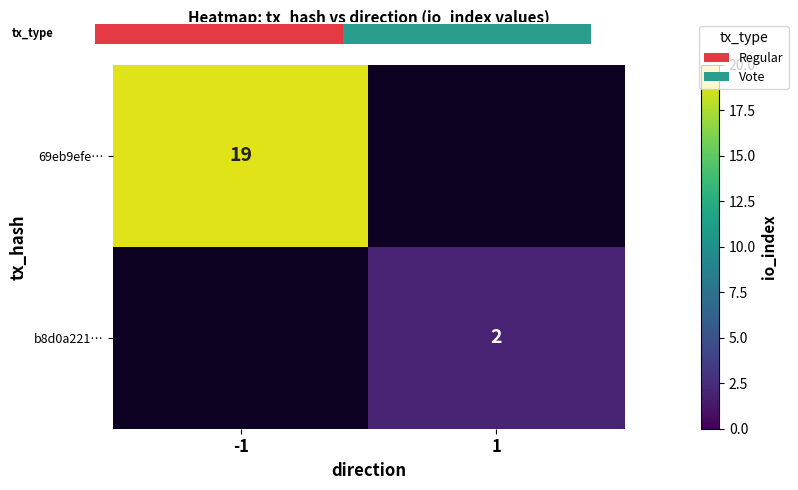

List the labels in order of b8d0a221… value, largest first.

-1, 1